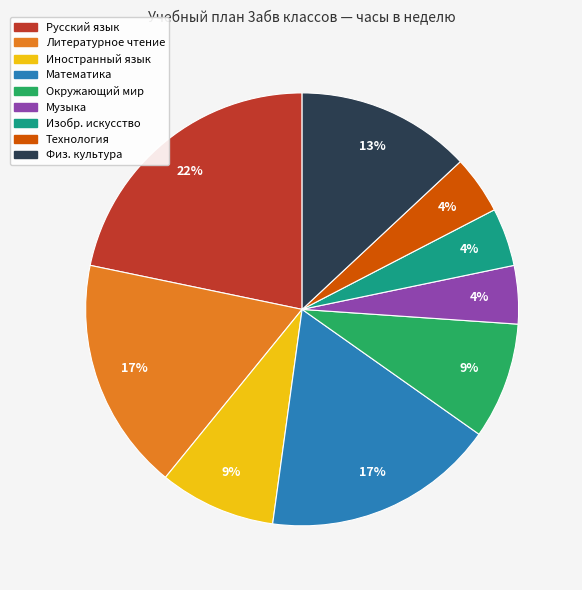

To the nearest percent, what portion does Изобр. искусство represent?

4%